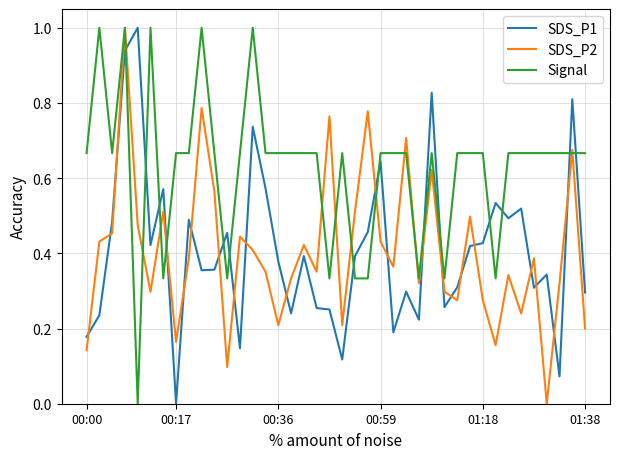

How many categories are shown in the chart?

40